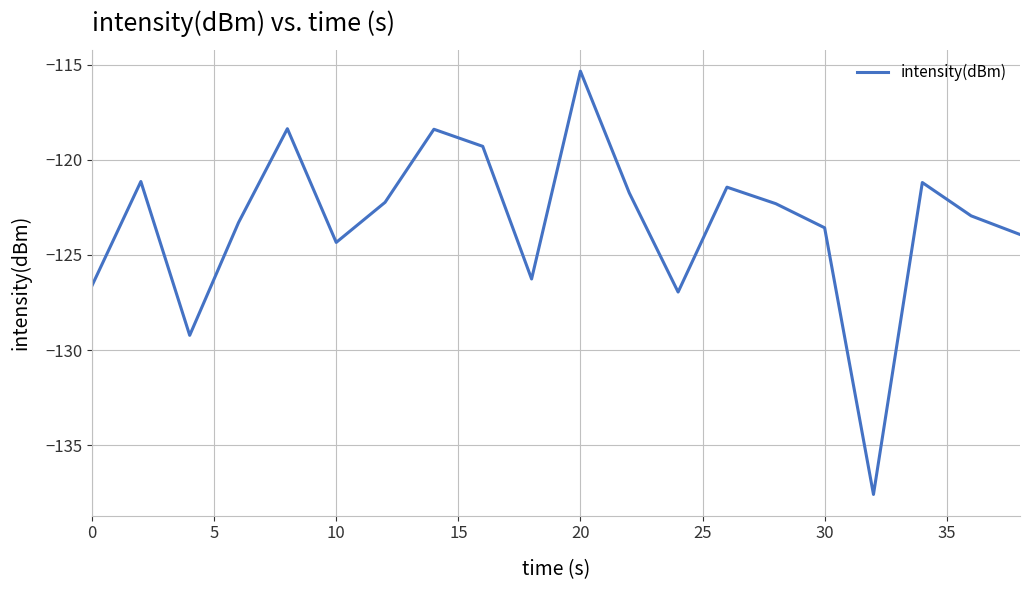

What is the difference between the maximum and minimum values?

22.3